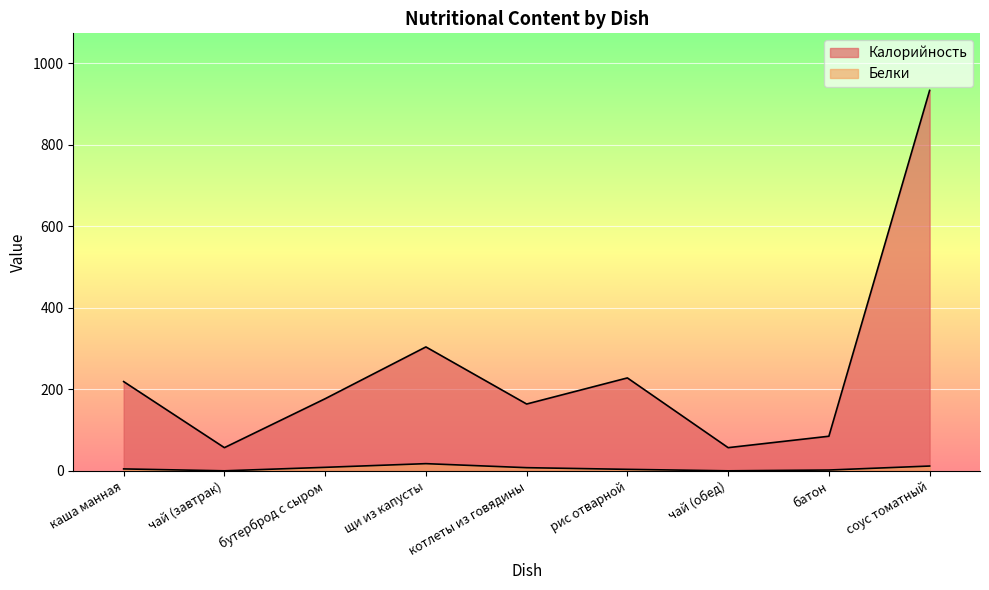

Where is Калорийность nearest to the value 495?

щи из капусты